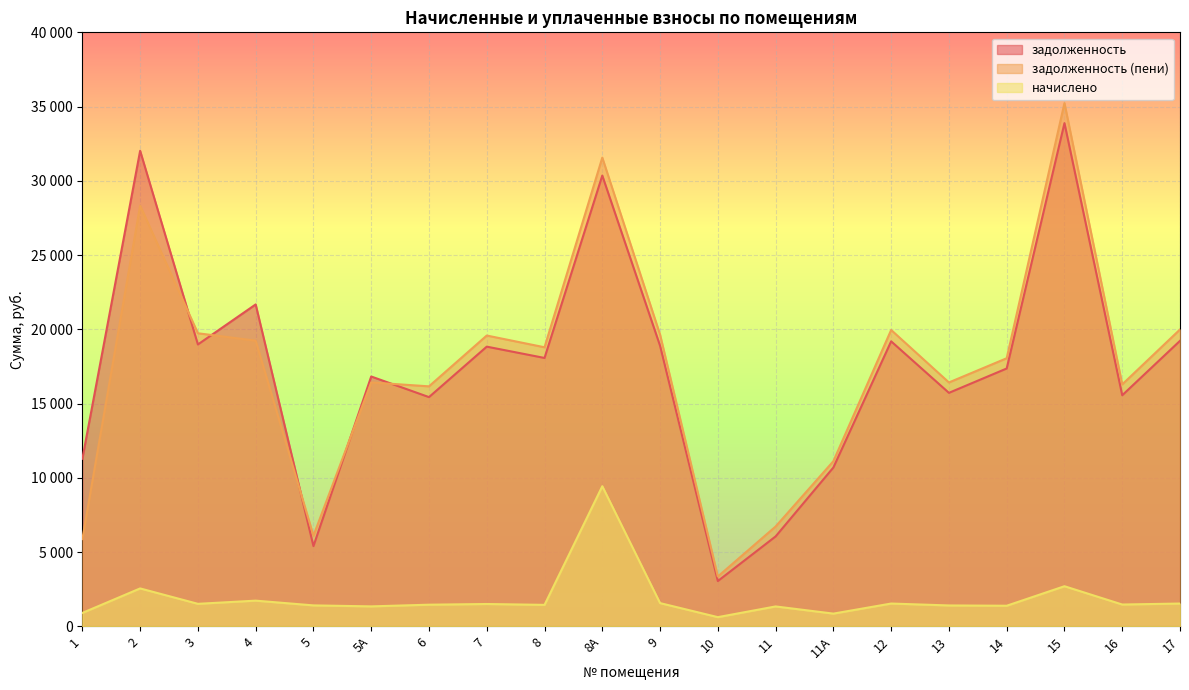

Is the value of задолженность (пени) at 2 greater than the value of начислено at 8А?

Yes